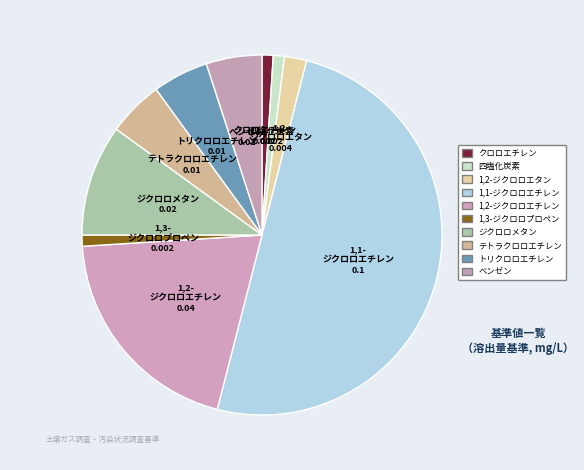

The 四塩化炭素 slice represents 12% of the pie. True or false?

False